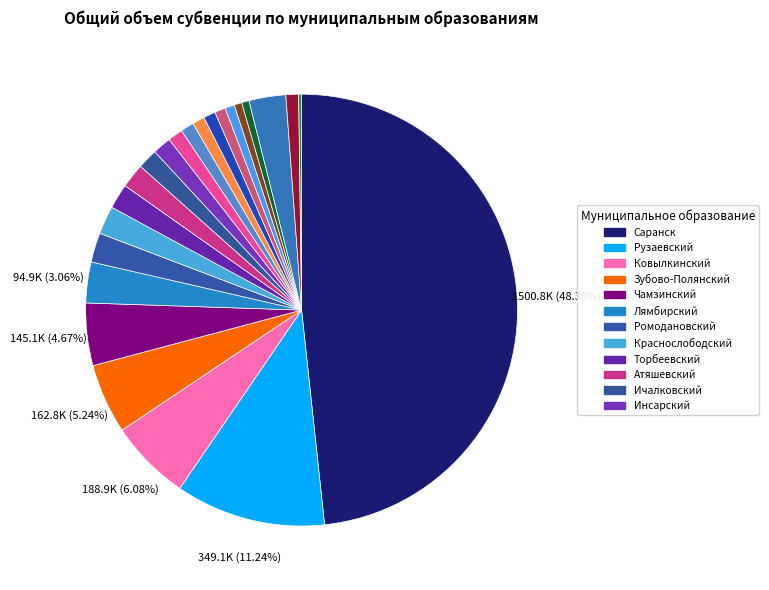

Which category has the biggest portion of the pie?

Саранск